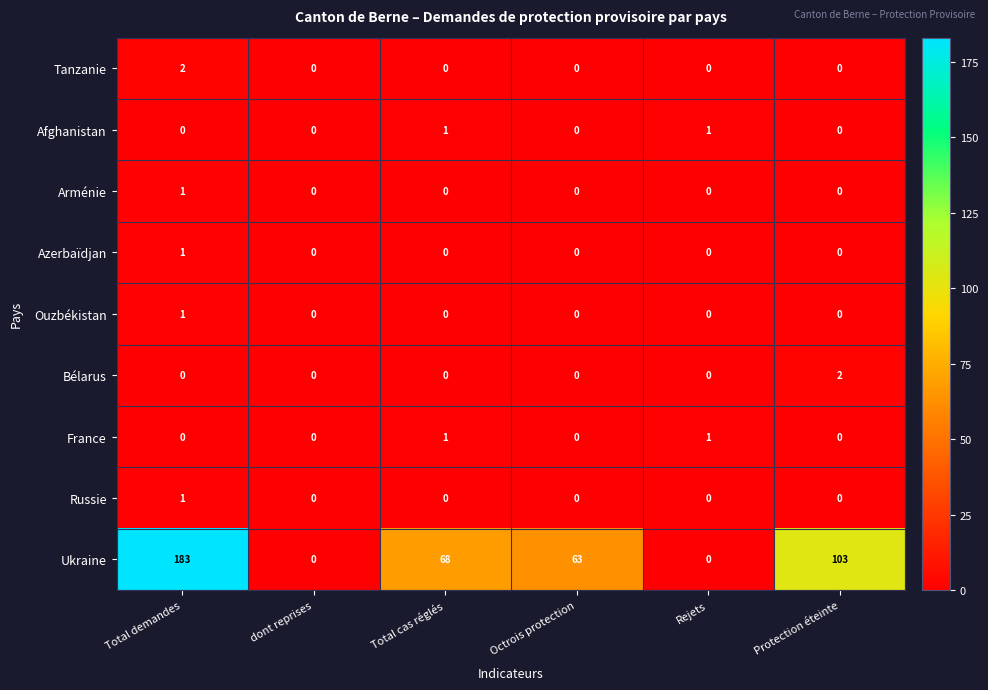

At which category is the sum across all series the highest?

Total demandes